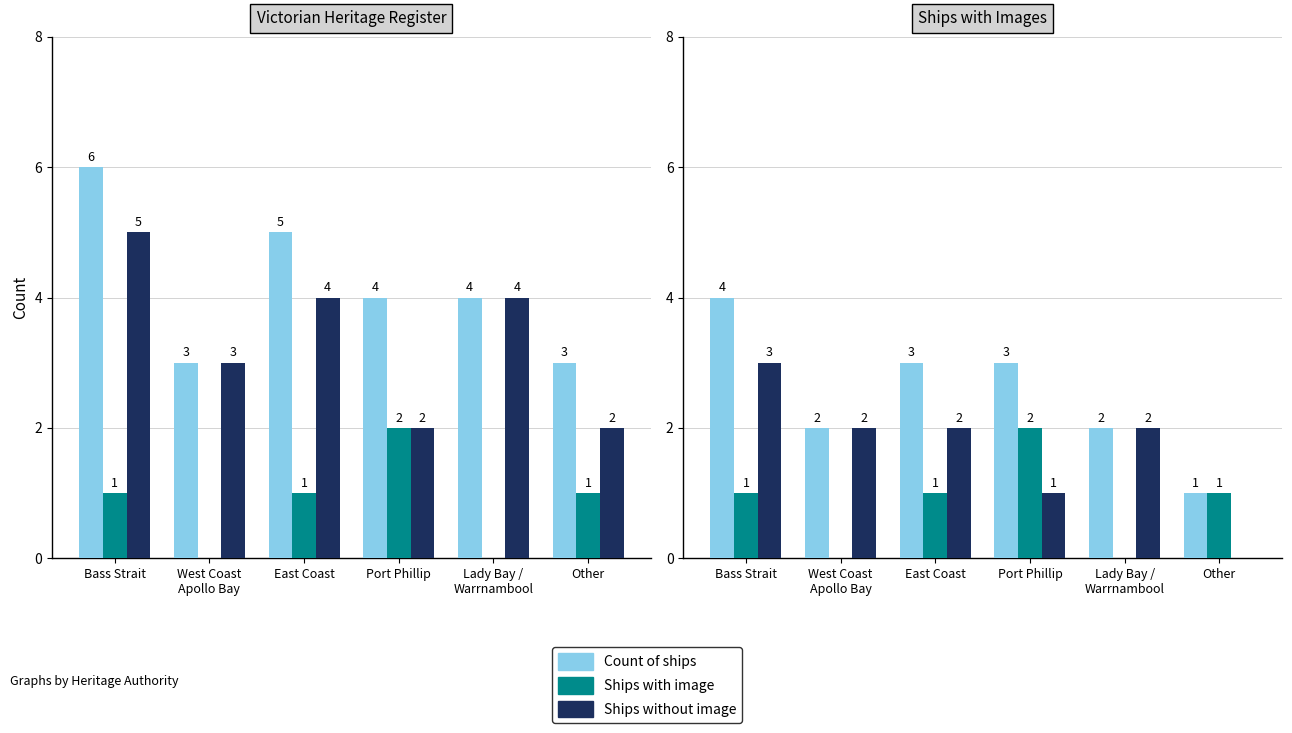

At which label does Ships without image reach its minimum?

Other